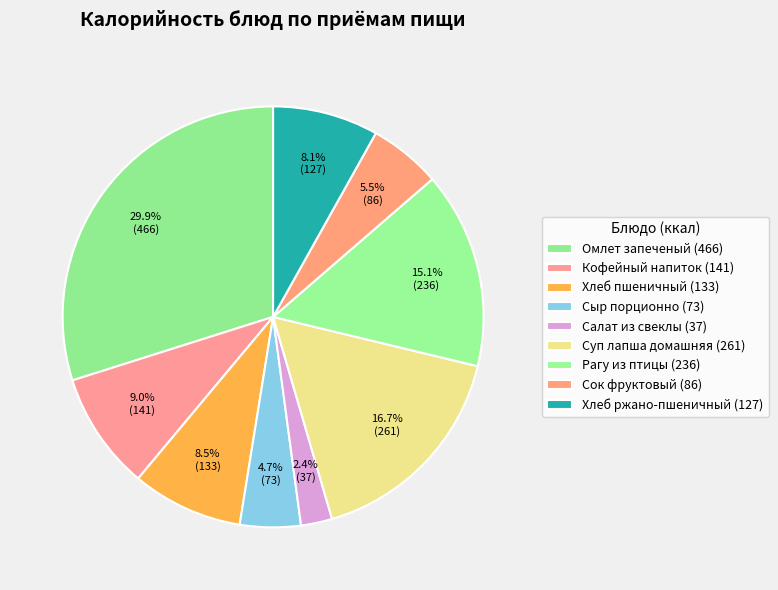

What is the ratio of the value at Рагу из птицы to the value at Кофейный напиток?

1.7